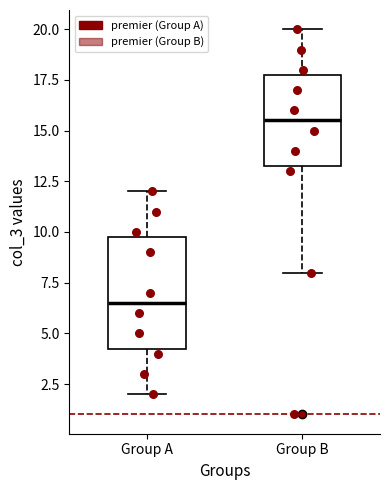

Which box has the highest median line?

Group B